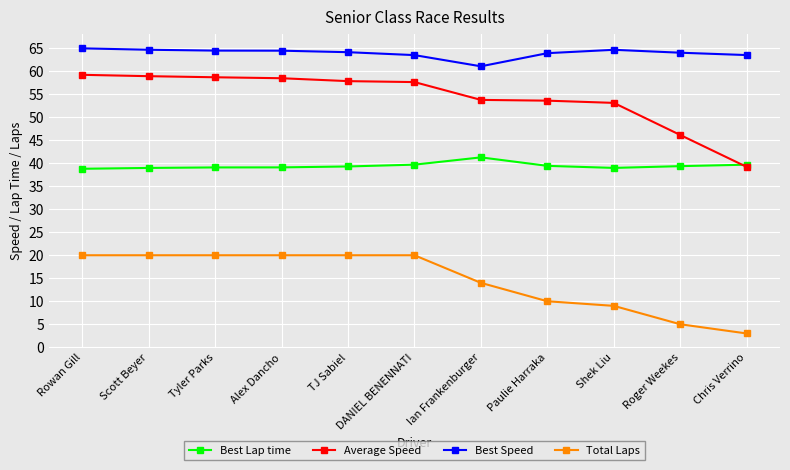

Does the chart display data point markers on the line(s)?

Yes